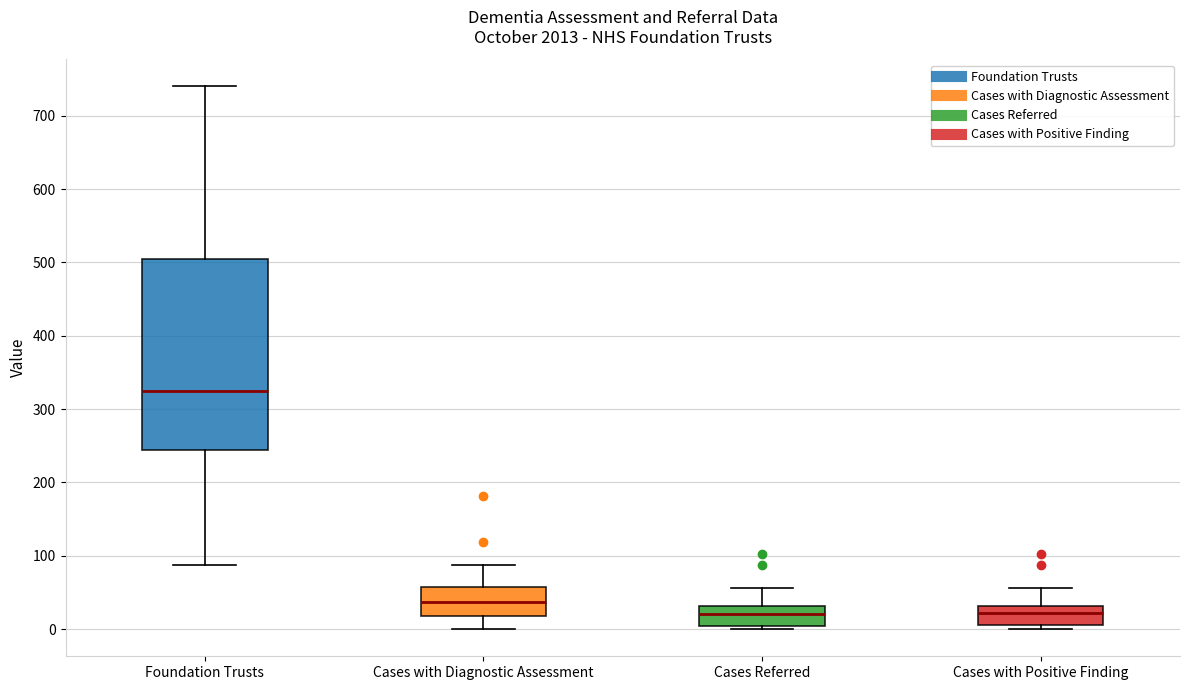

Where does the median line of the box for Foundation Trusts sit on the y-axis? The values are not printed on the chart, so give them approximately, as read against the axis.

330